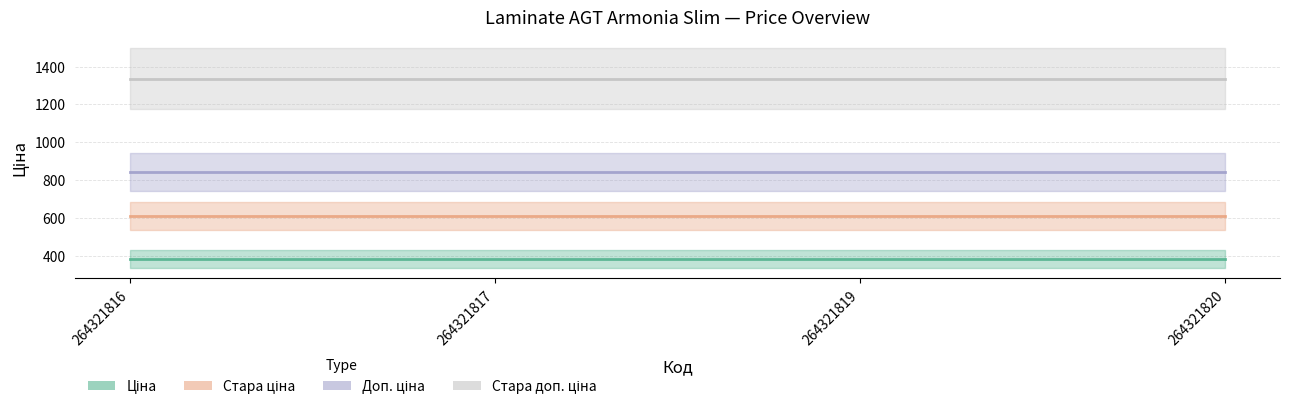

True or false: Стара доп. ціна and Стара ціна cross at least once.

False